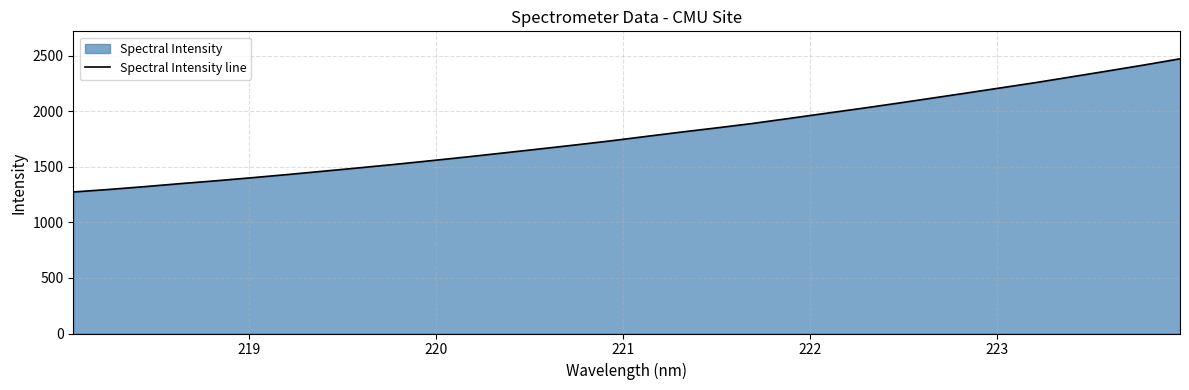

True or false: there are more than 1 points higher than both neighbors.

False